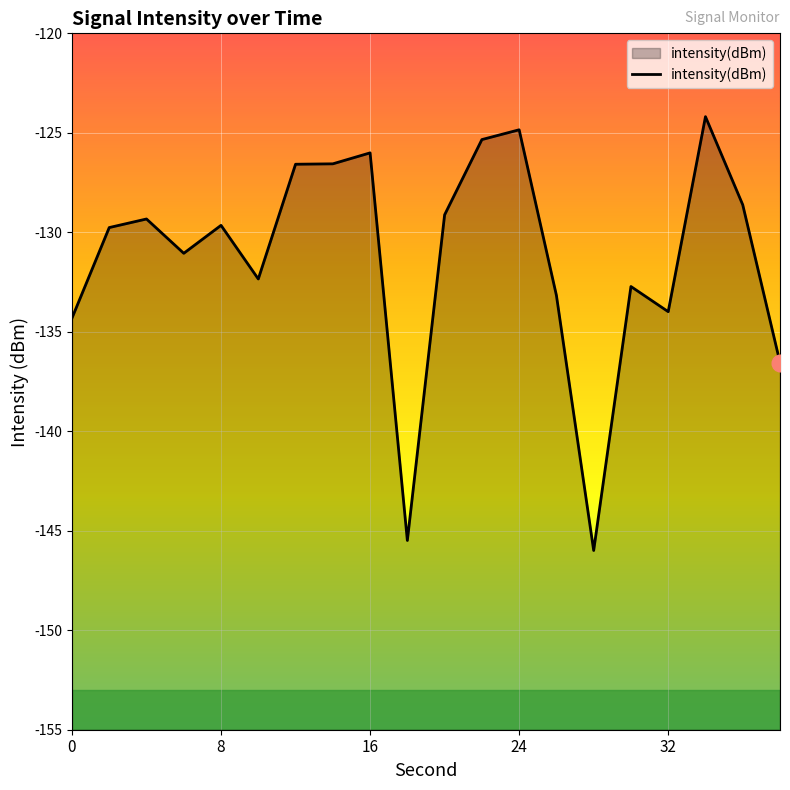

What is the change in value from 8 to 32?

-4.3